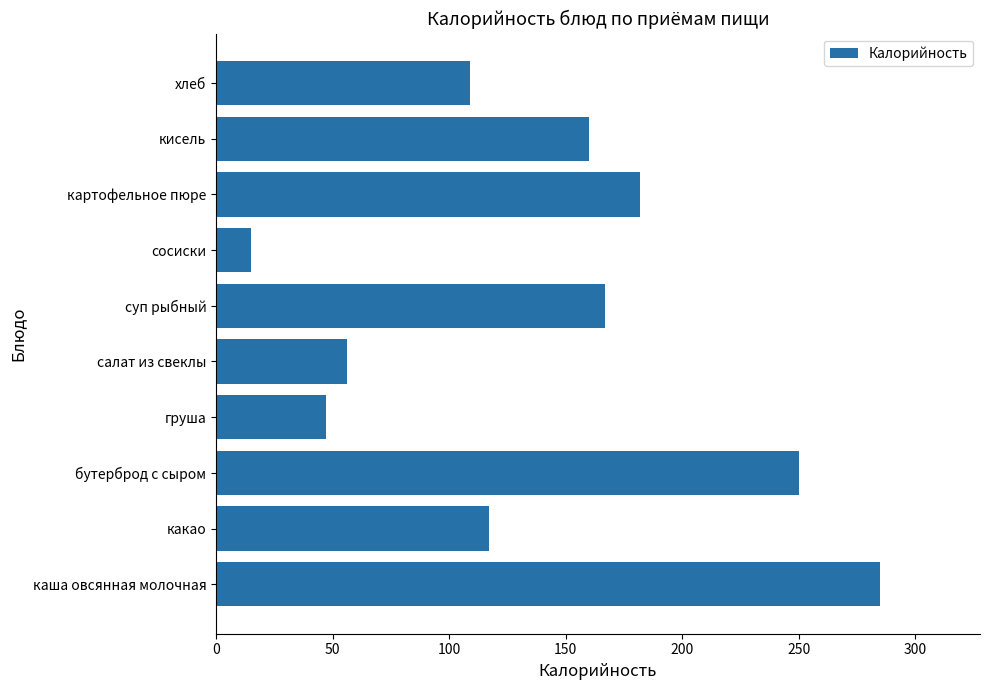

Which has a higher value, картофельное пюре or салат из свеклы?

картофельное пюре